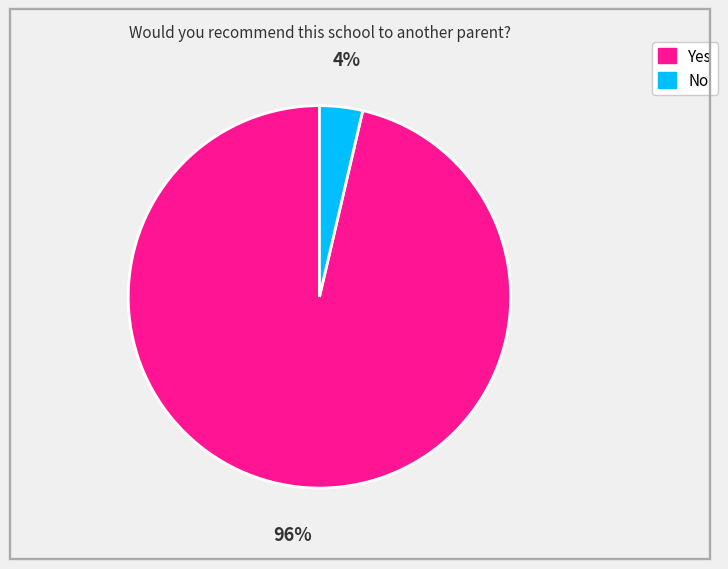

To the nearest percent, what is the average slice percentage?

50%